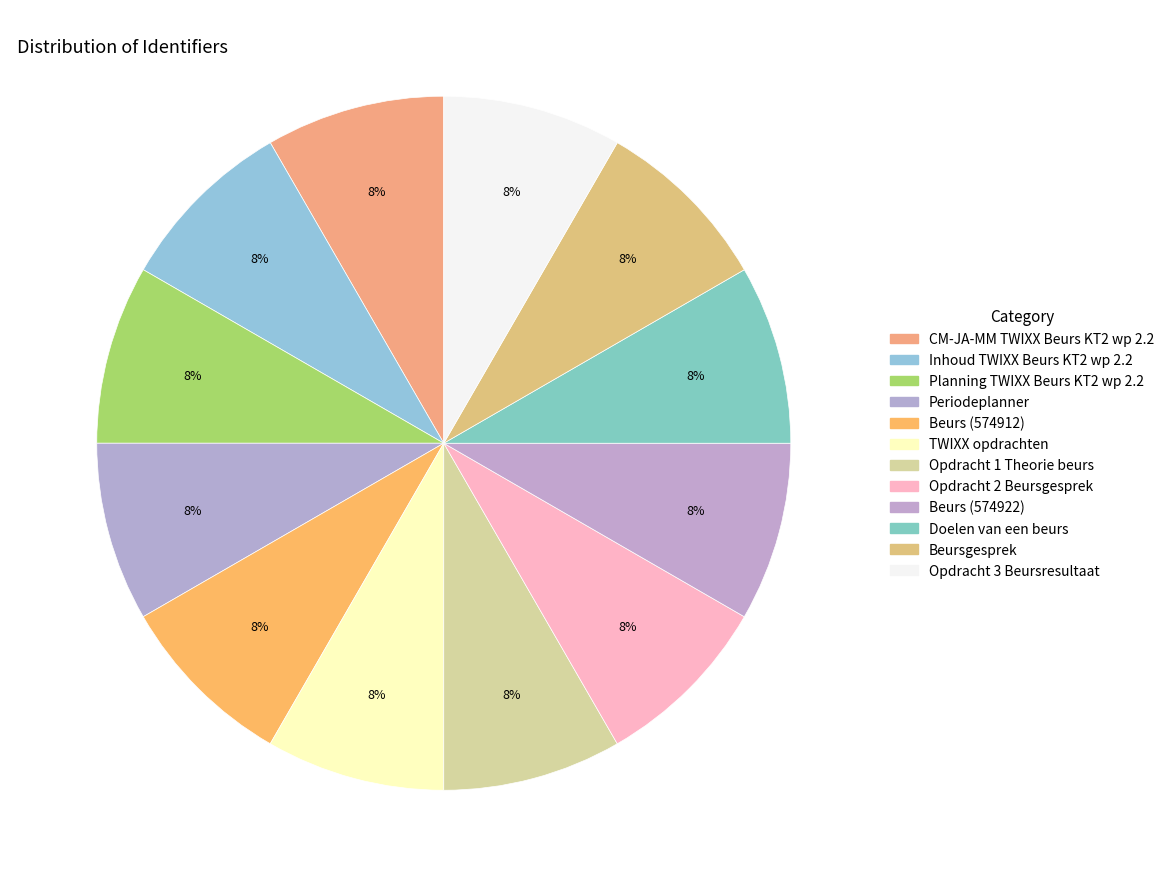

What percentage do Opdracht 2 Beursgesprek and Opdracht 1 Theorie beurs together represent?

16.7%